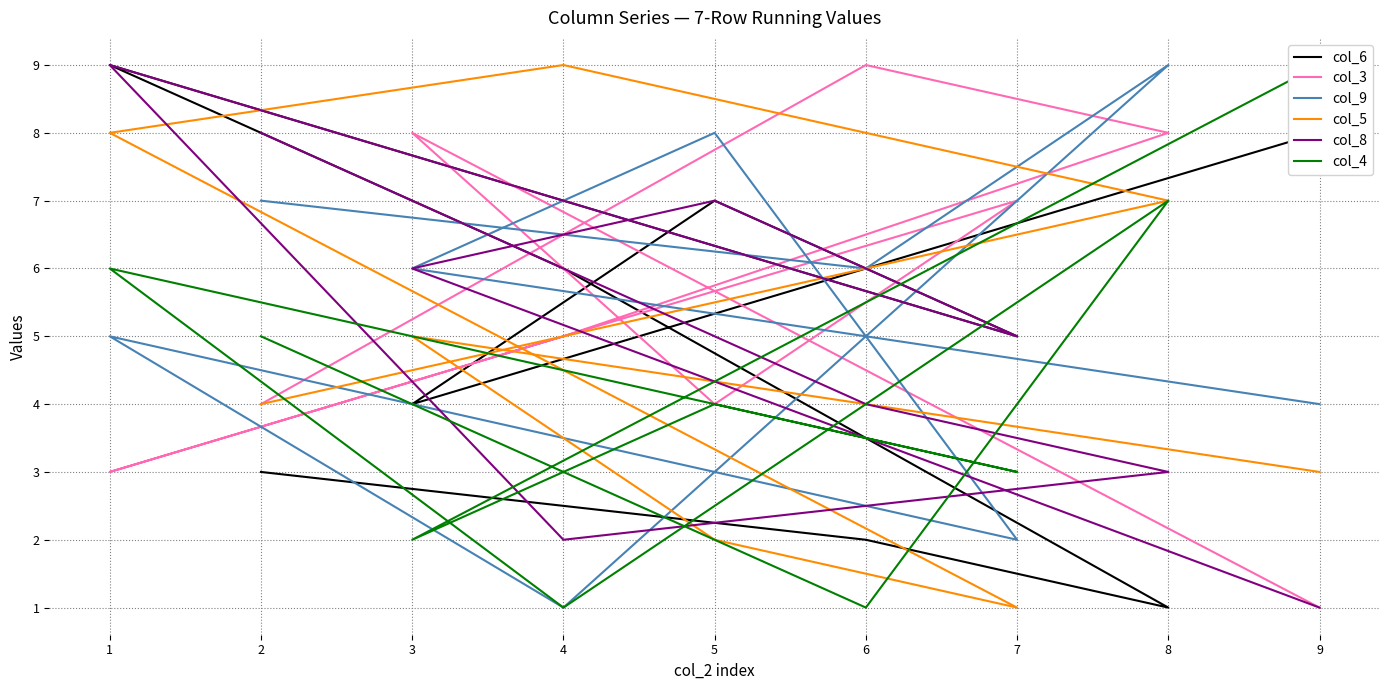

Where is col_5 nearest to the value 5?

3